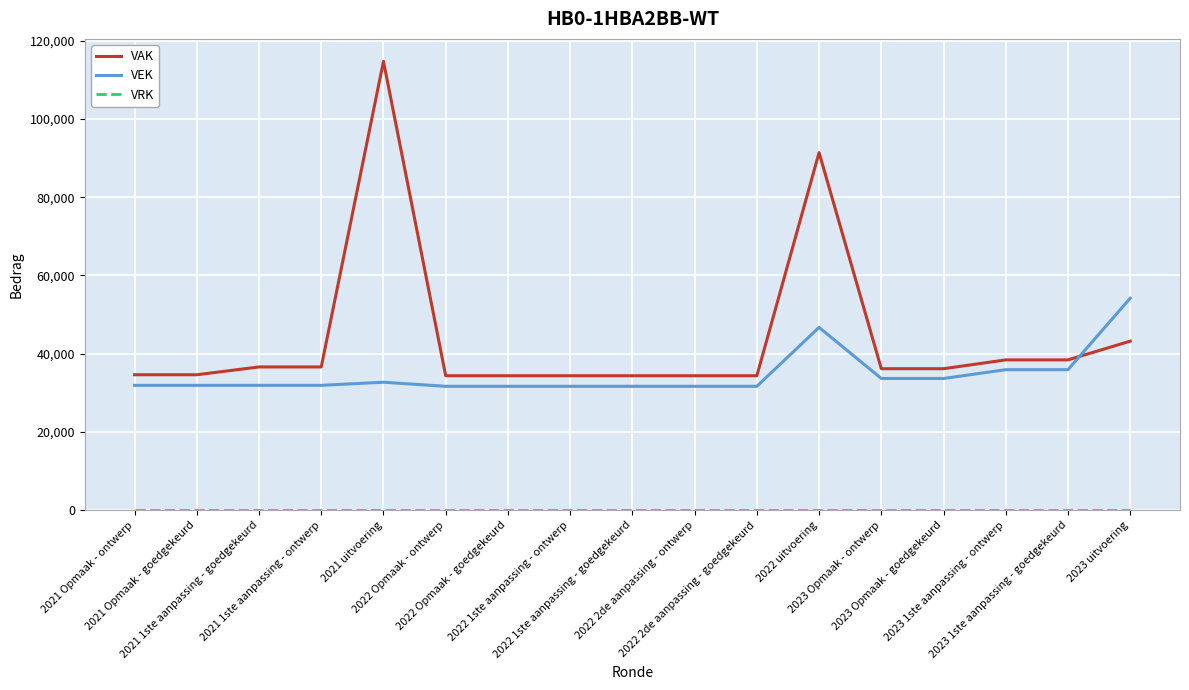

What is the greatest value displayed?

114711